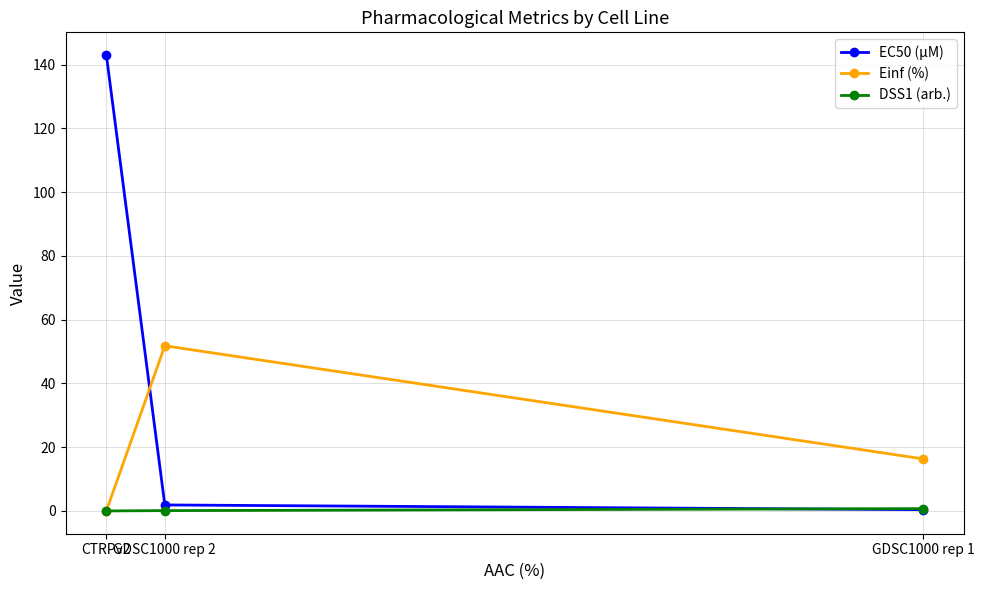

How many data points in Einf (%) are less than 16?

1